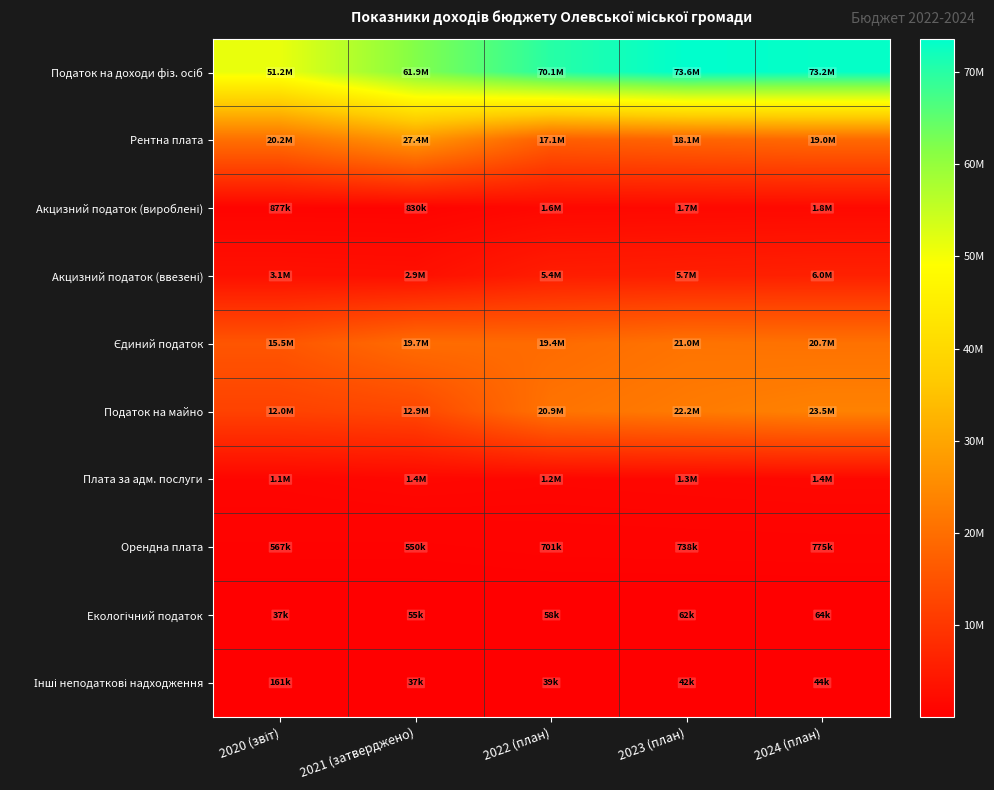

Between 2020 (звіт) and 2021 (затверджено), which is larger?

2021 (затверджено)